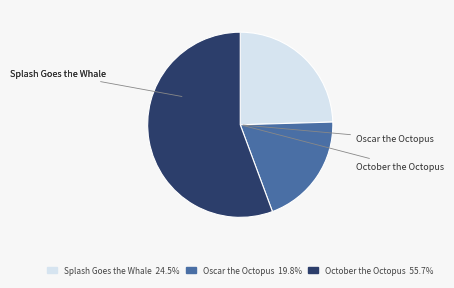

What percentage is NOT represented by Oscar the Octopus?

80.2%